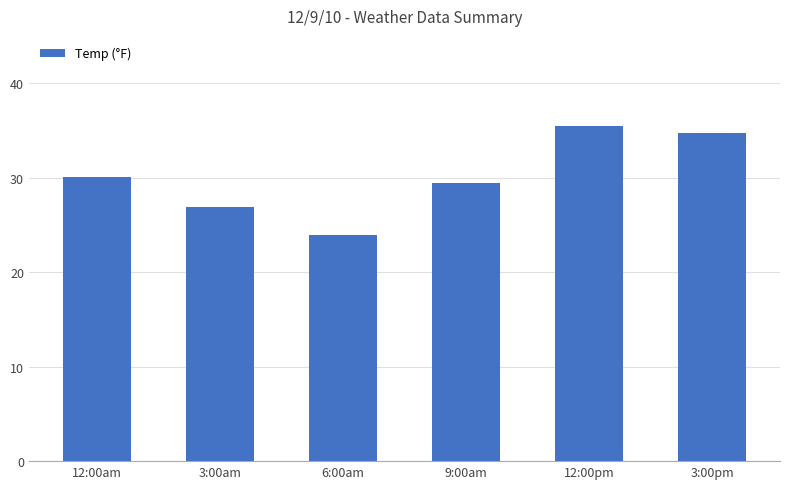

Rank the categories by value from lowest to highest.

6:00am, 3:00am, 9:00am, 12:00am, 3:00pm, 12:00pm